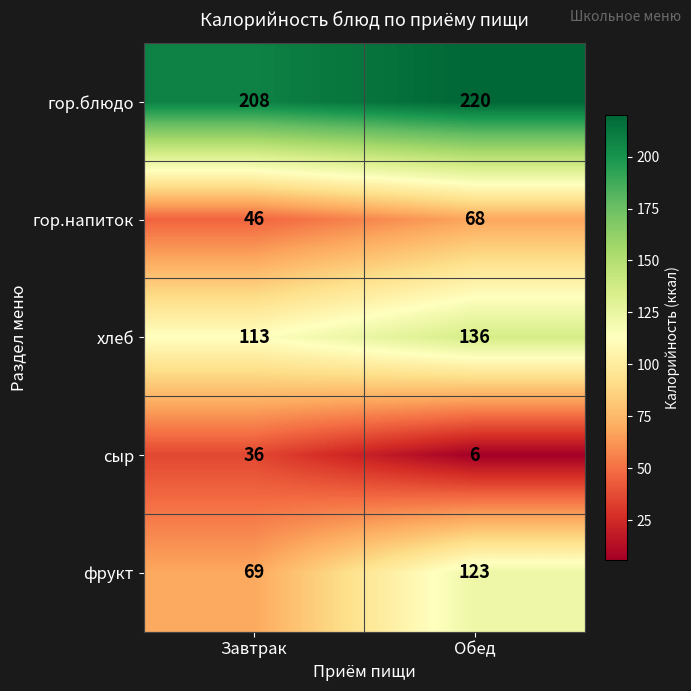

What is the sum of the фрукт values at Завтрак and Обед?

192